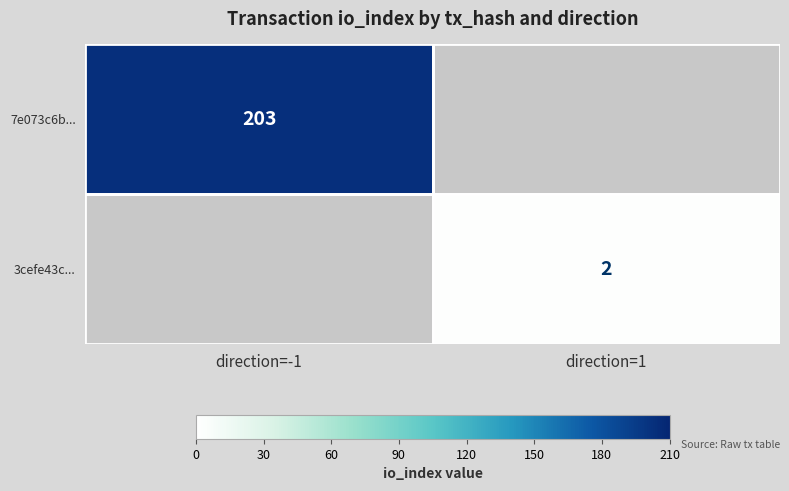

The 3cefe43c... series shows 2 at direction=1. True or false?

True